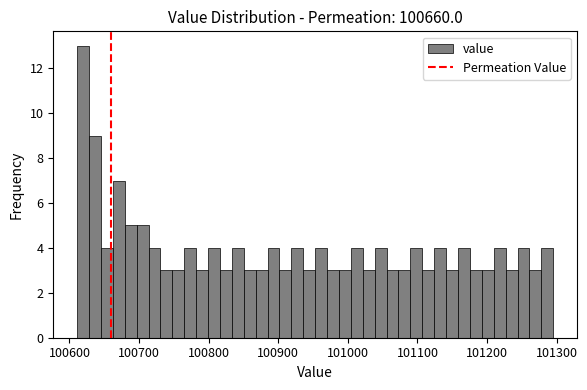

Read against the x-axis, roughly where is the centre of the tallest bar?

100620